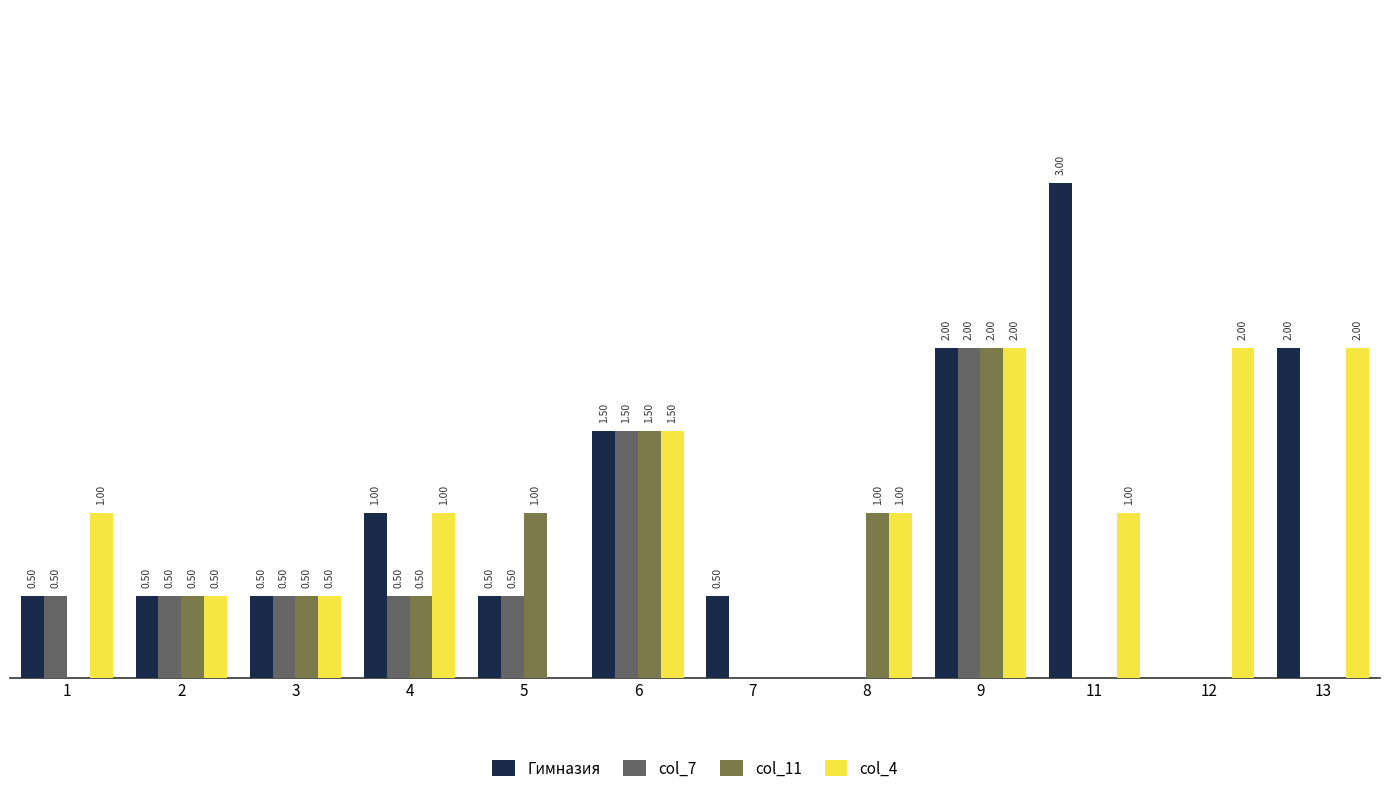

Which series has the largest total across all categories?

col_4